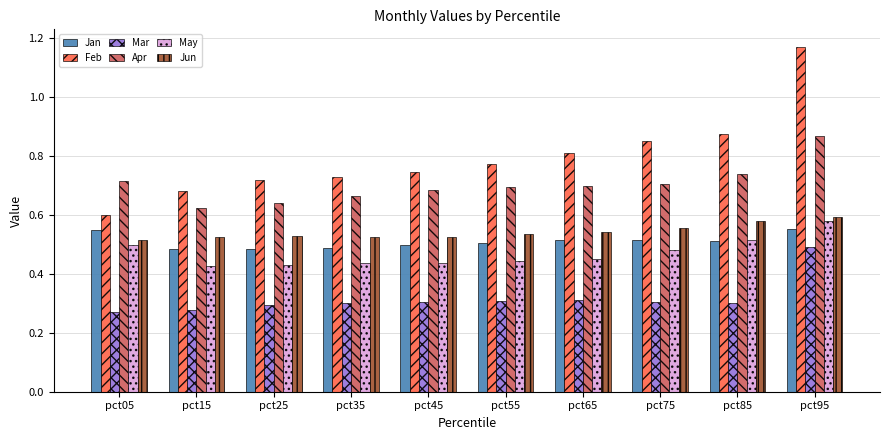

How many Feb values are between 0 and 1?

9